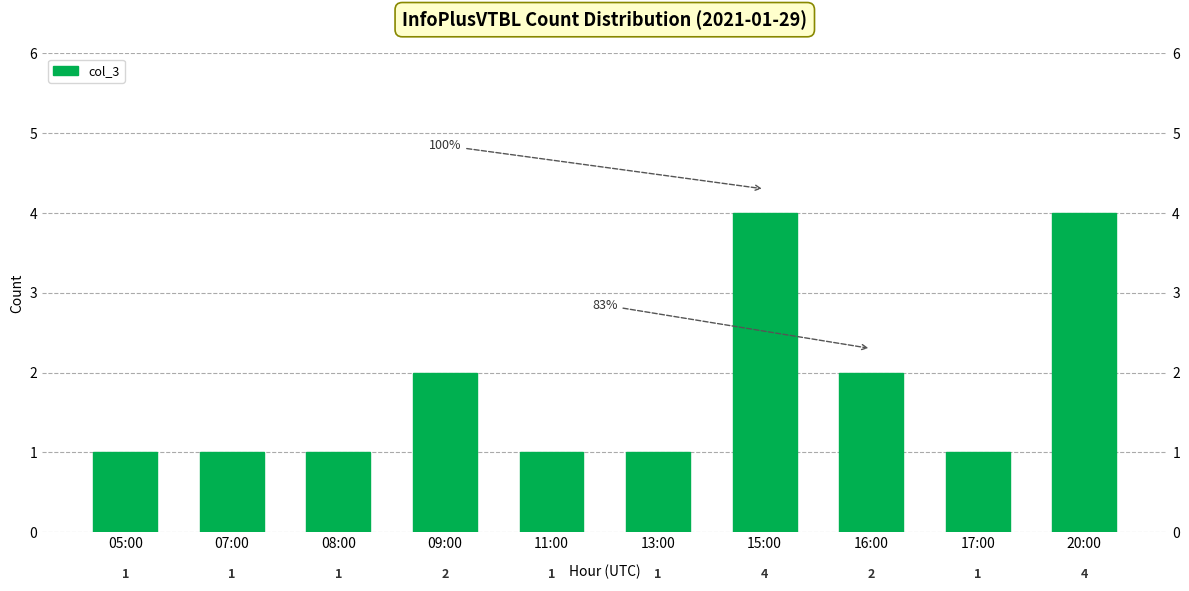

Reading left to right, transcribe all the data shown in this chart.

05:00=1	07:00=1	08:00=1	09:00=2	11:00=1	13:00=1	15:00=4	16:00=2	17:00=1	20:00=4